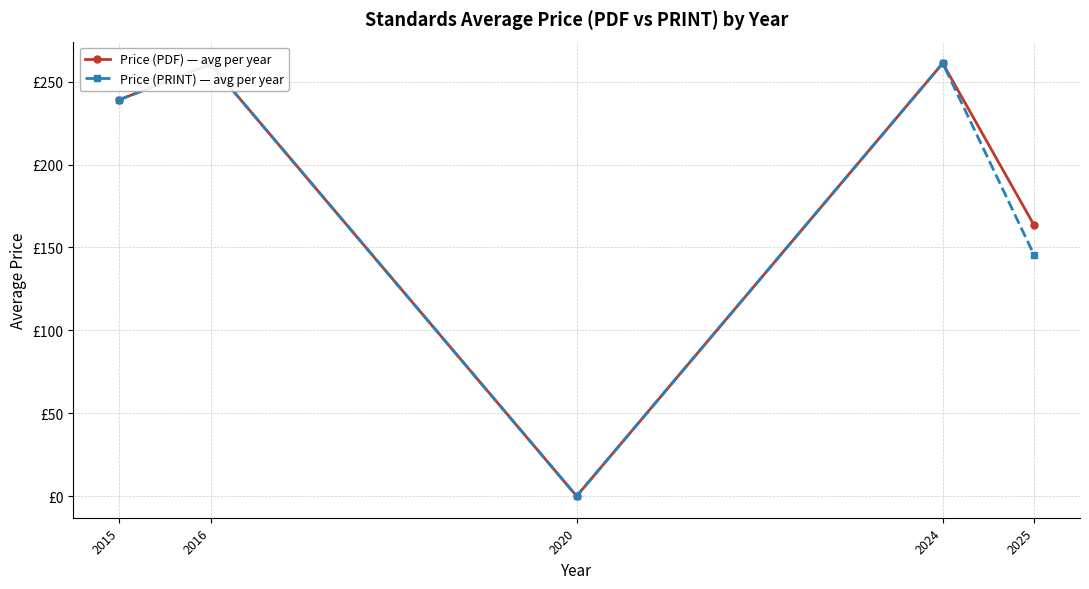

What are all the series names shown in the legend?

Price (PDF) — avg per year, Price (PRINT) — avg per year